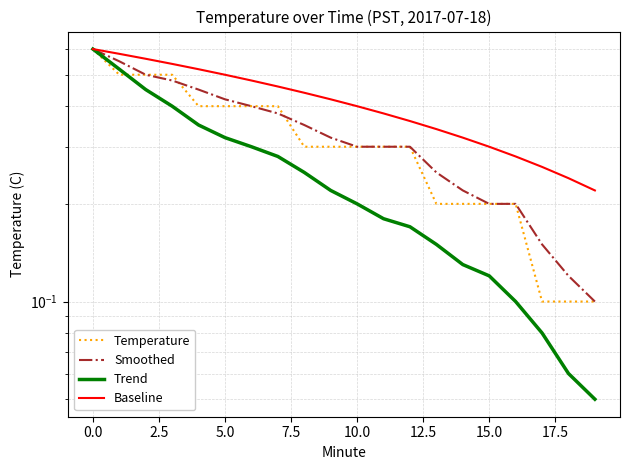

True or false: Smoothed and Baseline cross at least once.

False